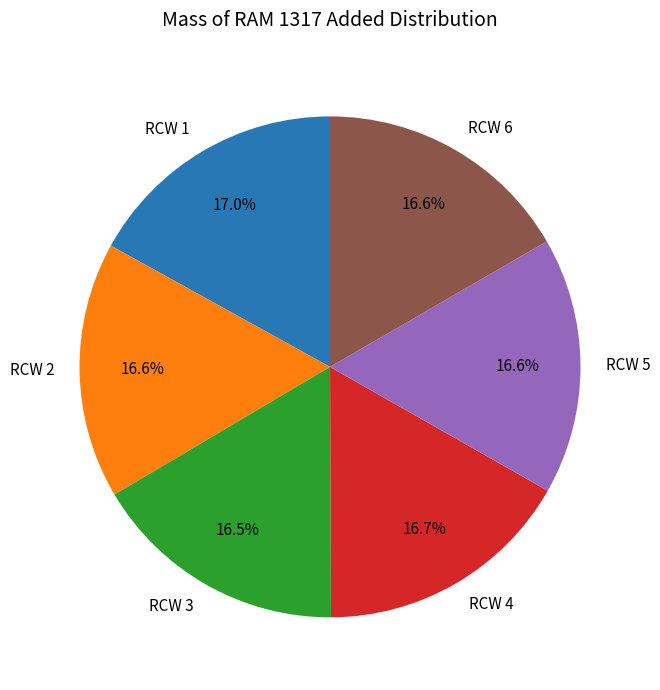

How many segments does this pie chart have?

6